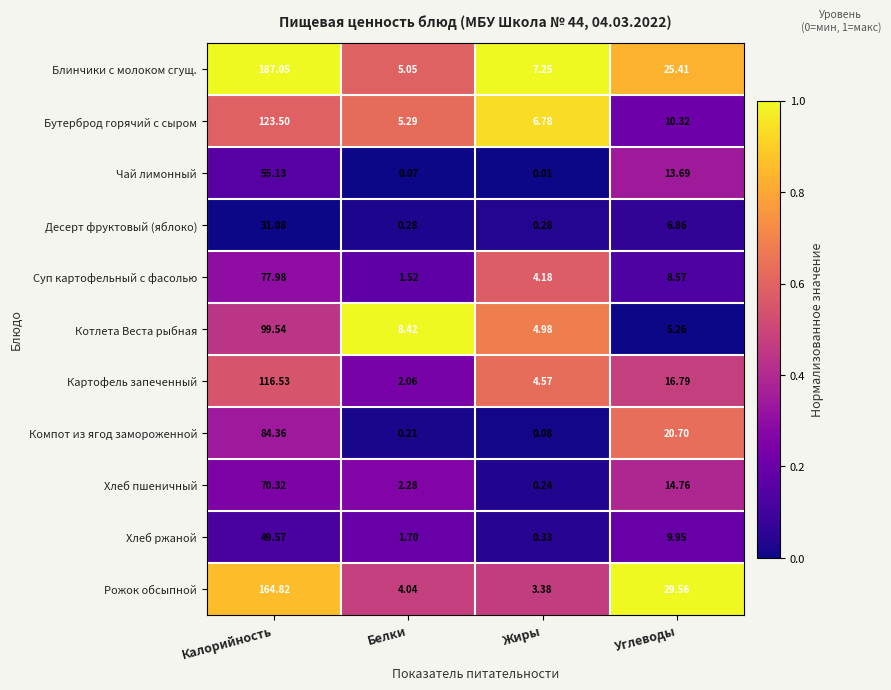

Rank the series at Жиры from lowest to highest value.

Чай лимонный, Компот из ягод замороженной, Хлеб пшеничный, Десерт фруктовый (яблоко), Хлеб ржаной, Рожок обсыпной, Суп картофельный с фасолью, Картофель запеченный, Котлета Веста рыбная, Бутерброд горячий с сыром, Блинчики с молоком сгущ.